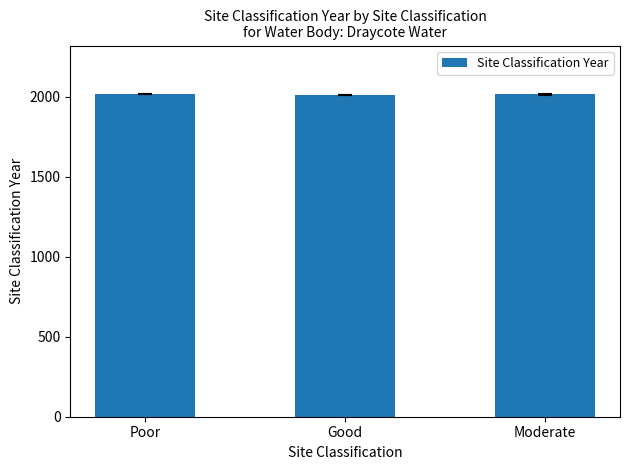

How many values are below 2013?

1